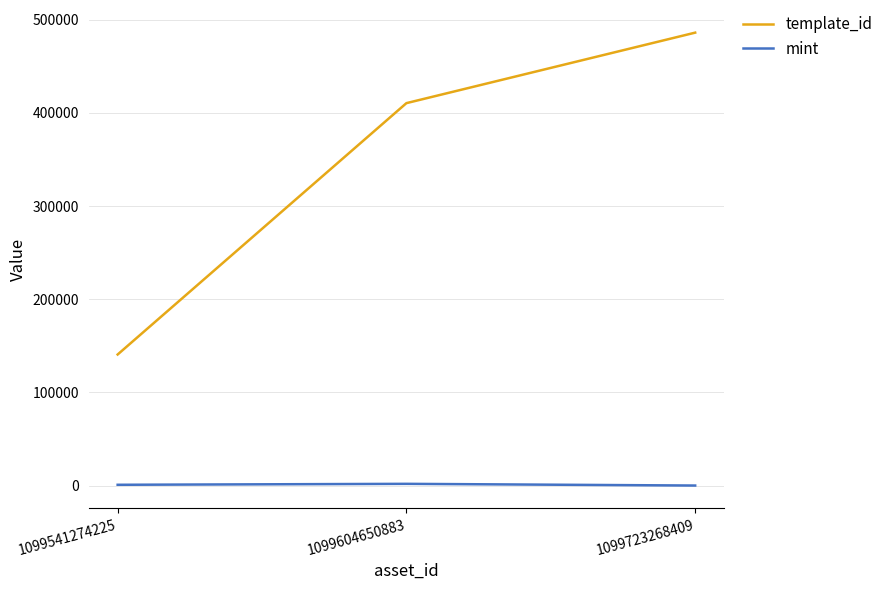

Rank the series by their maximum value, from lowest to highest.

mint, template_id